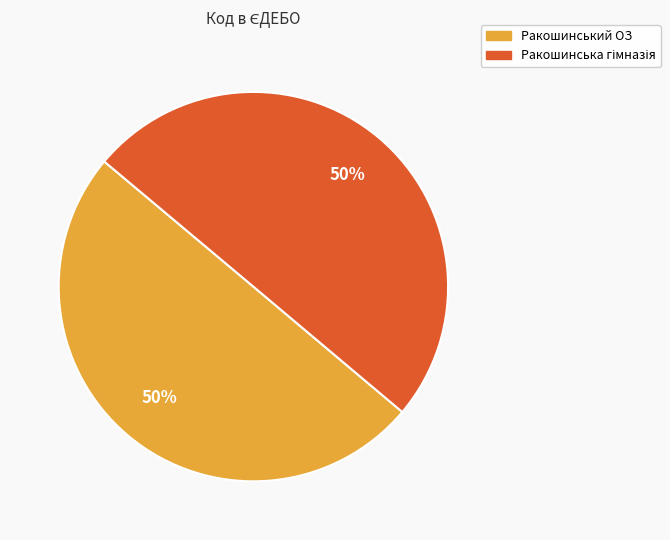

The Ракошинський ОЗ slice represents 57% of the pie. True or false?

False